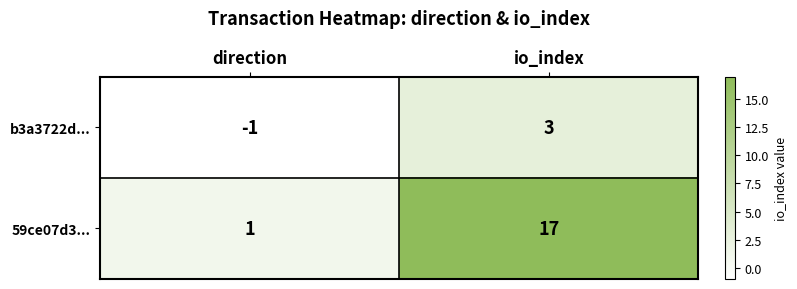

Which series has the largest total across all categories?

59ce07d3...